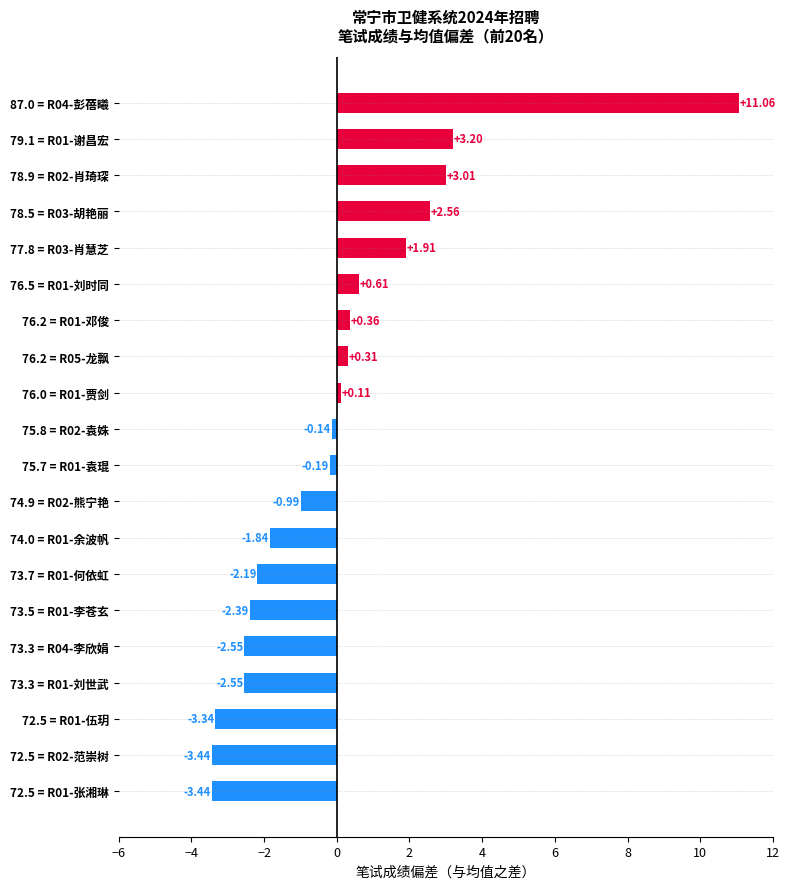

What is the difference between the maximum and minimum values?

14.5